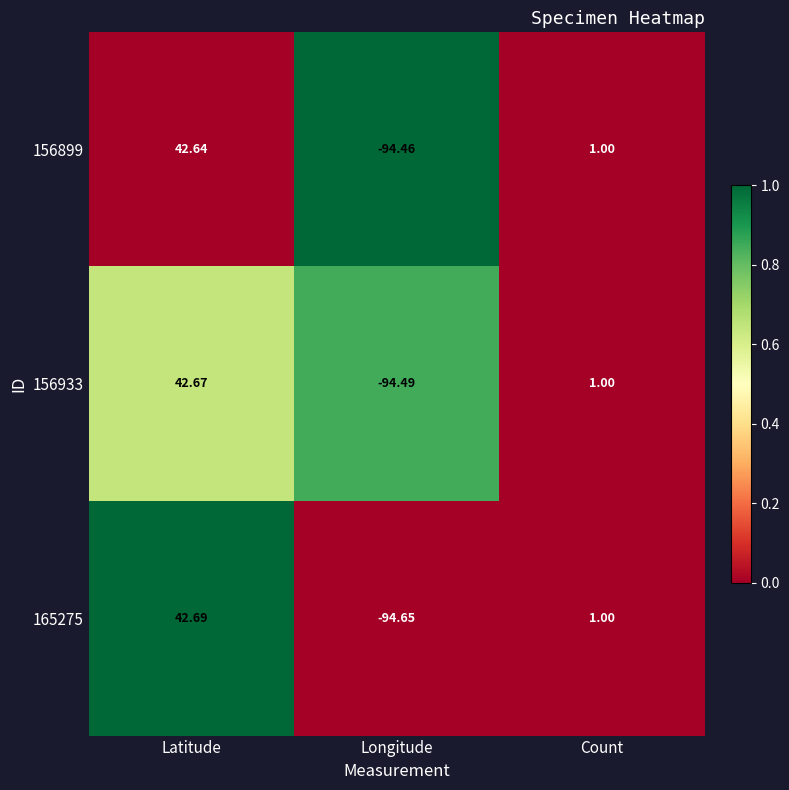

How many distinct data groups are displayed?

3